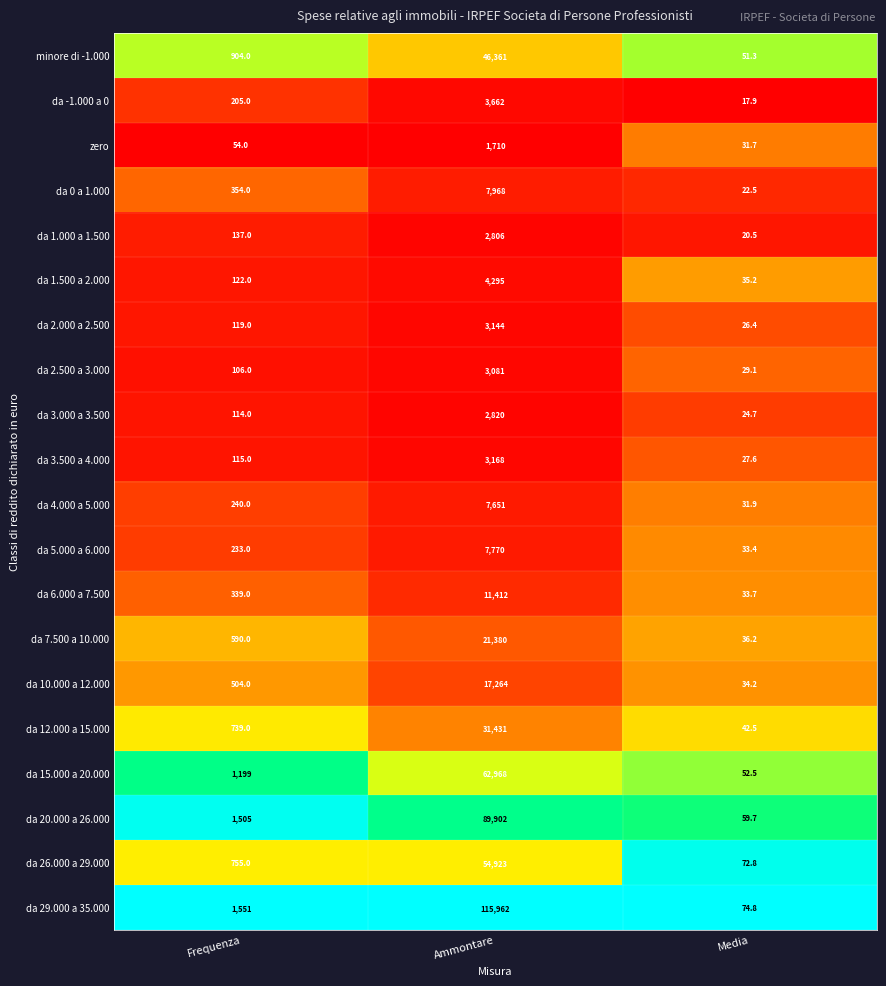

Where is da 10.000 a 12.000 nearest to the value 8649?

Frequenza